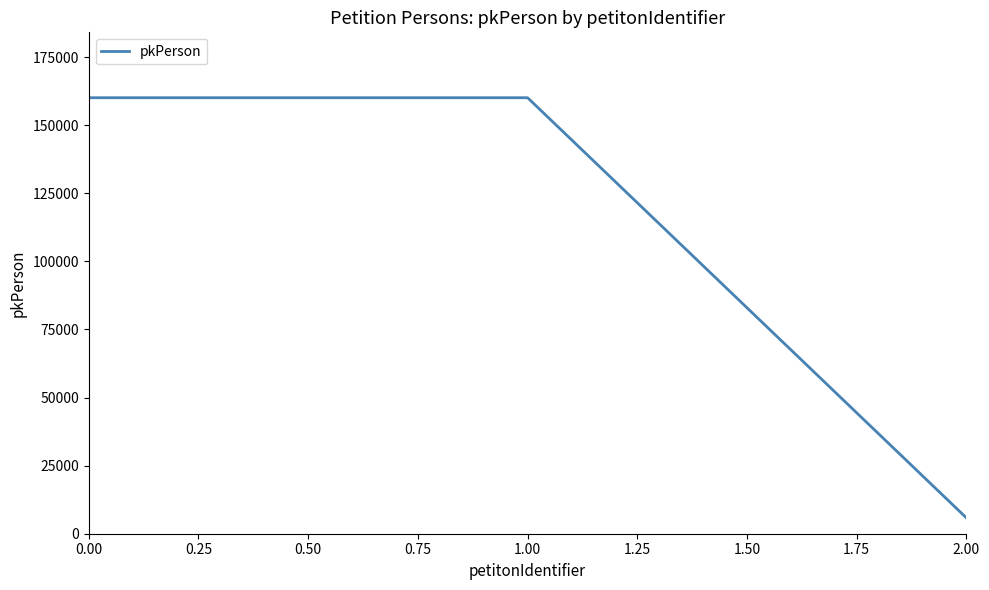

True or false: the data shows 252060 at 0.00.

False